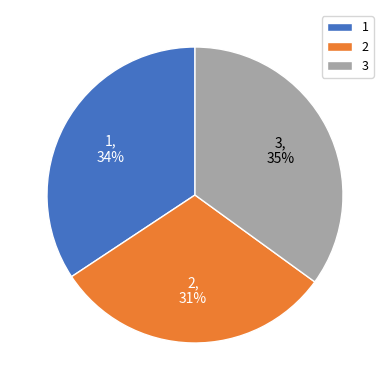

The 1 slice represents 21% of the pie. True or false?

False